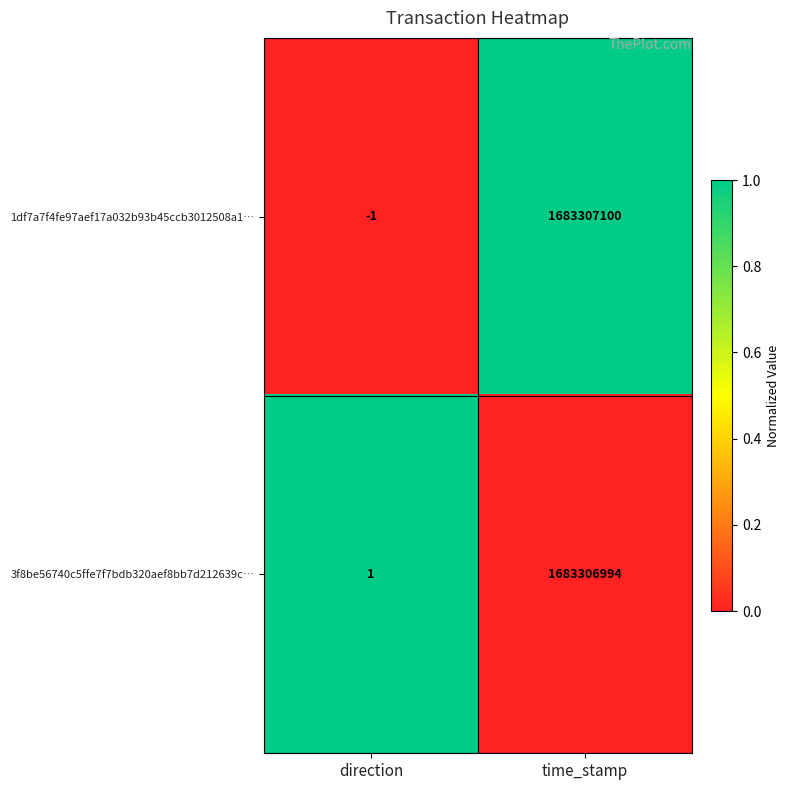

Which label corresponds to the largest value in the chart?

time_stamp